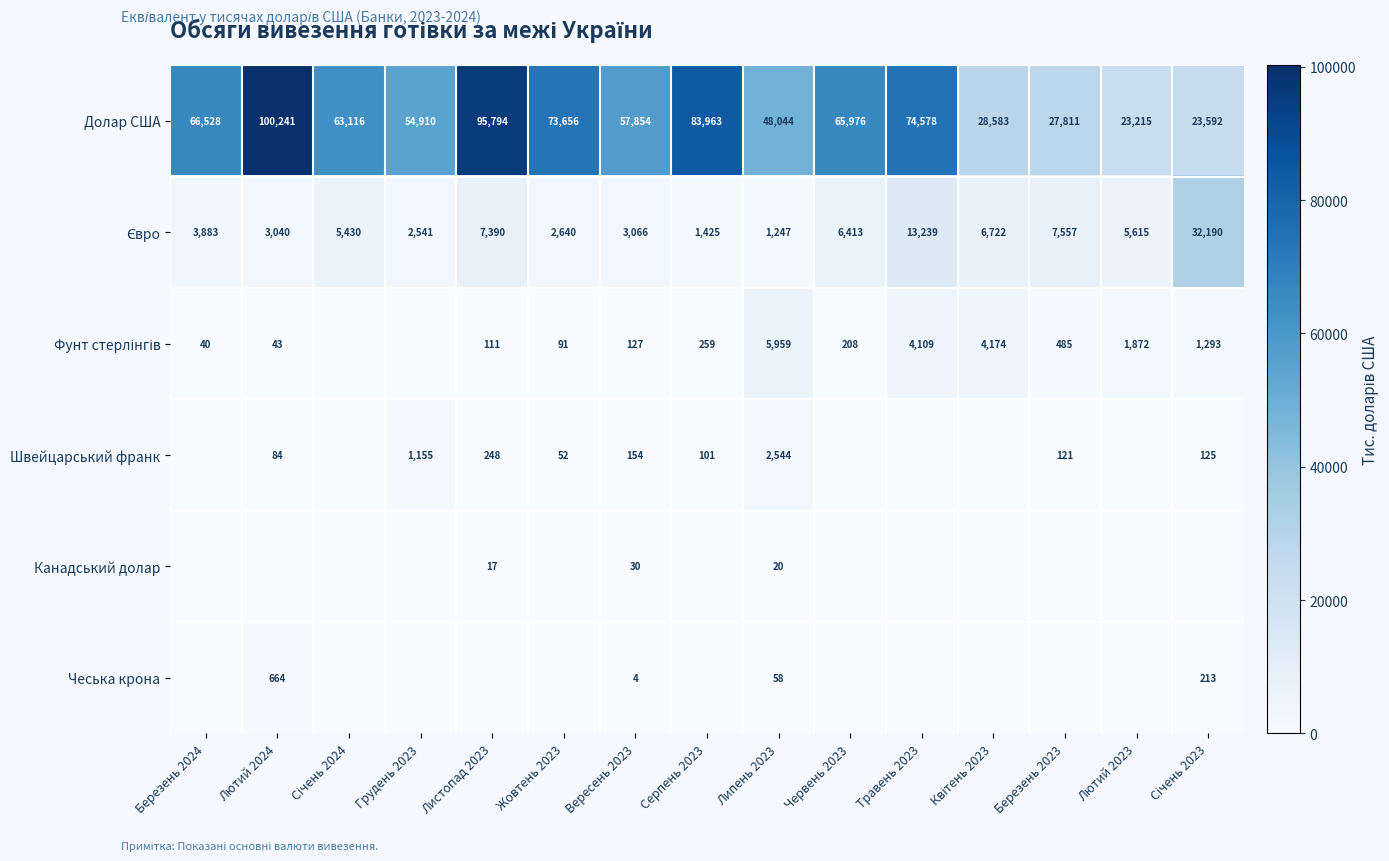

What is the difference between the maximum and minimum values in the Долар США series?

77026.3